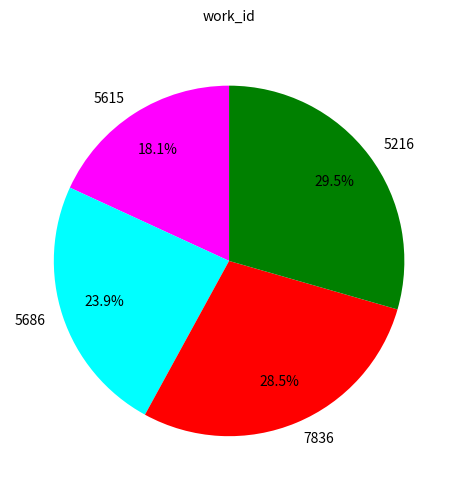

What percentage do 5615 and 7836 together represent?

46.6%